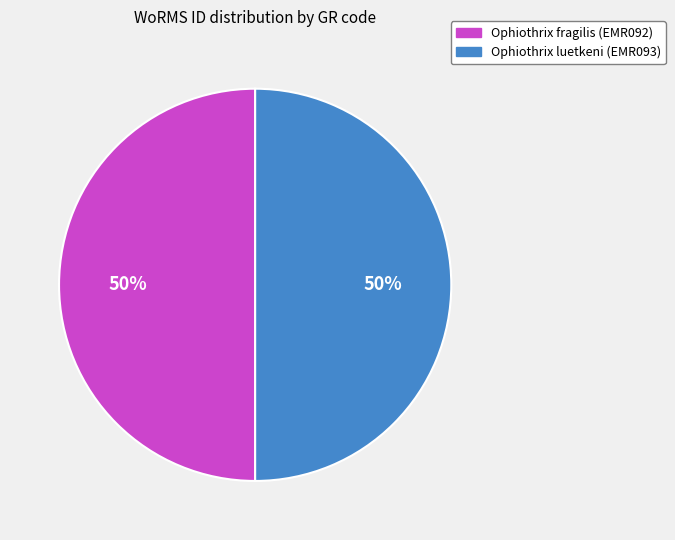

To the nearest percent, what is the average slice percentage?

50%